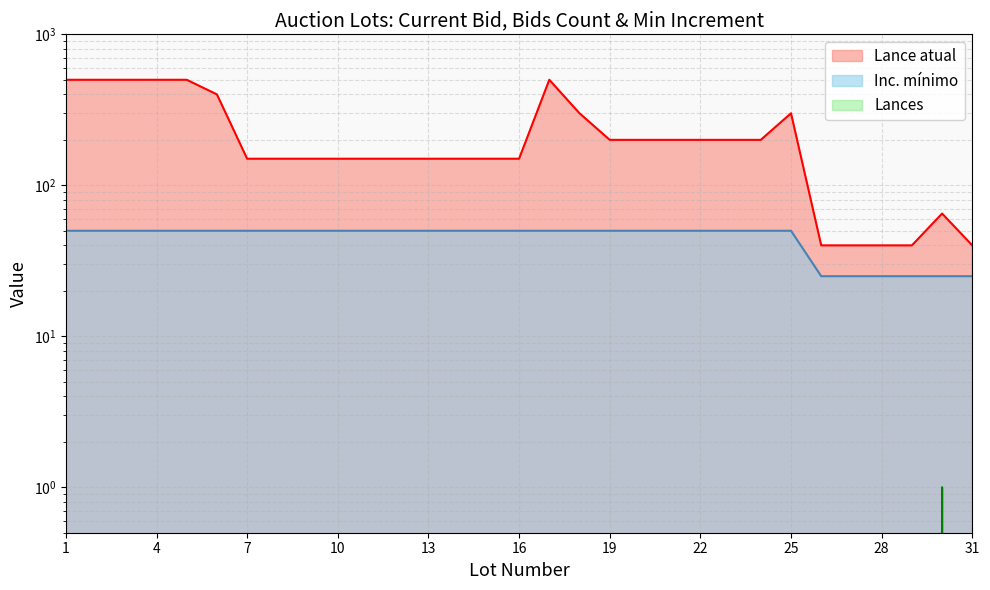

What is the difference between the maximum and minimum values in the Lances series?

1